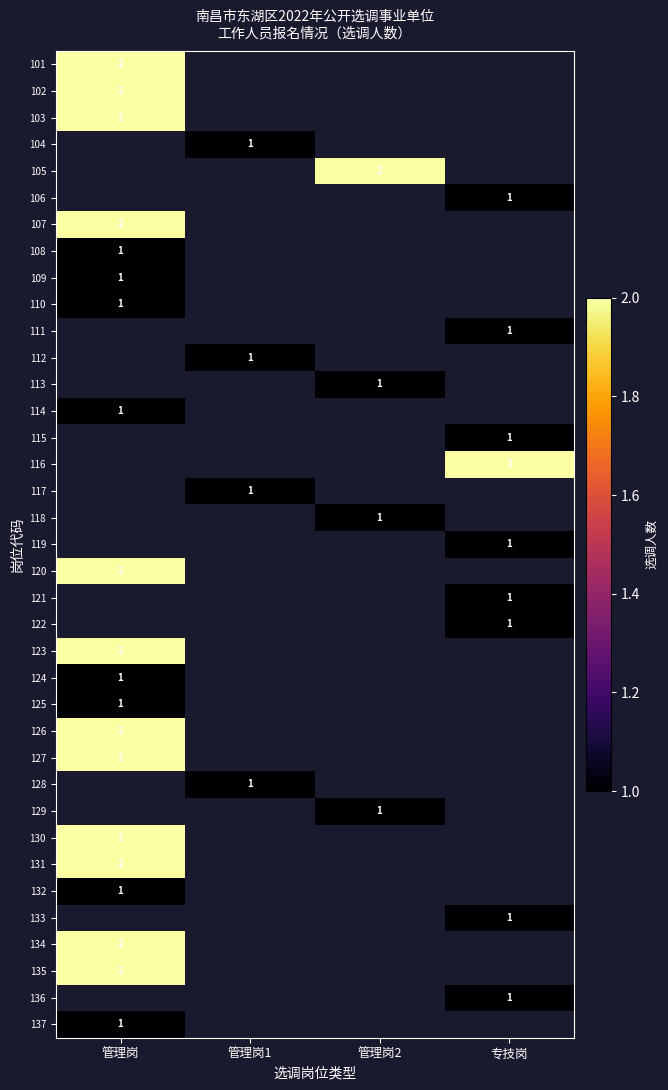

What is the smallest value displayed?

1.0